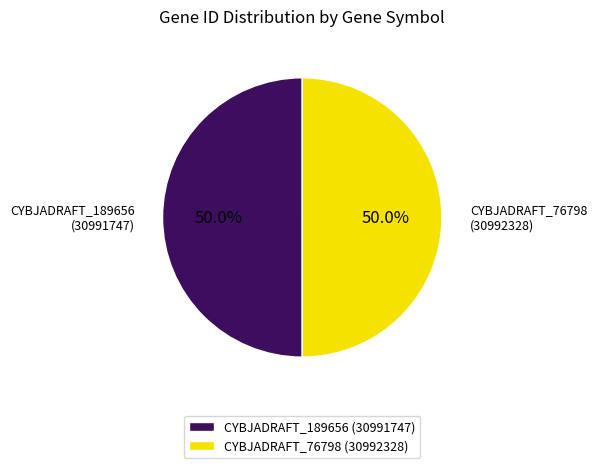

What percentage is the CYBJADRAFT_76798 slice, to the nearest percent?

50%